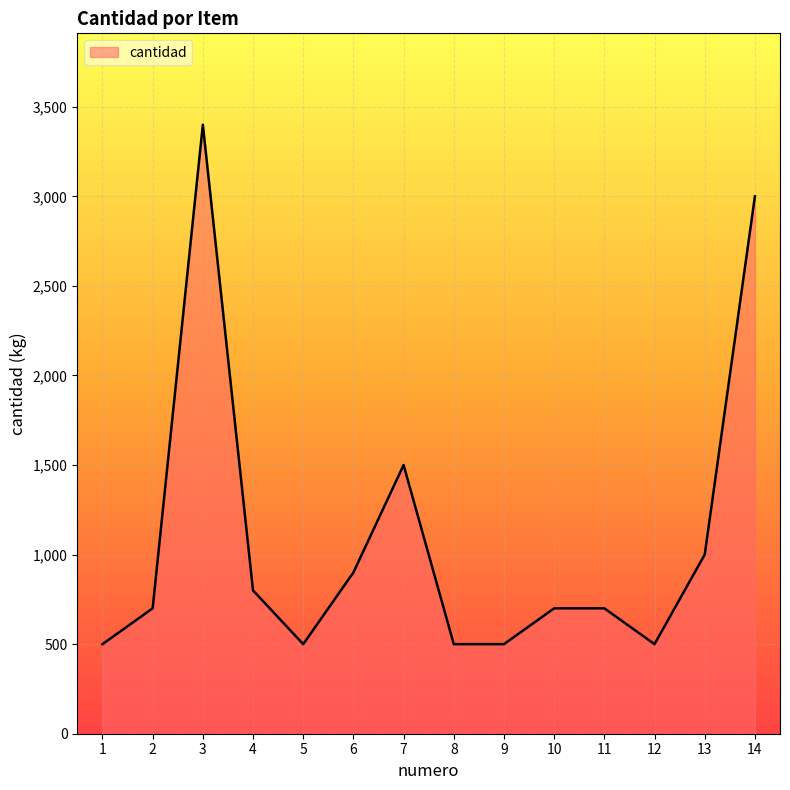

Between 9 and 2, which is larger?

2